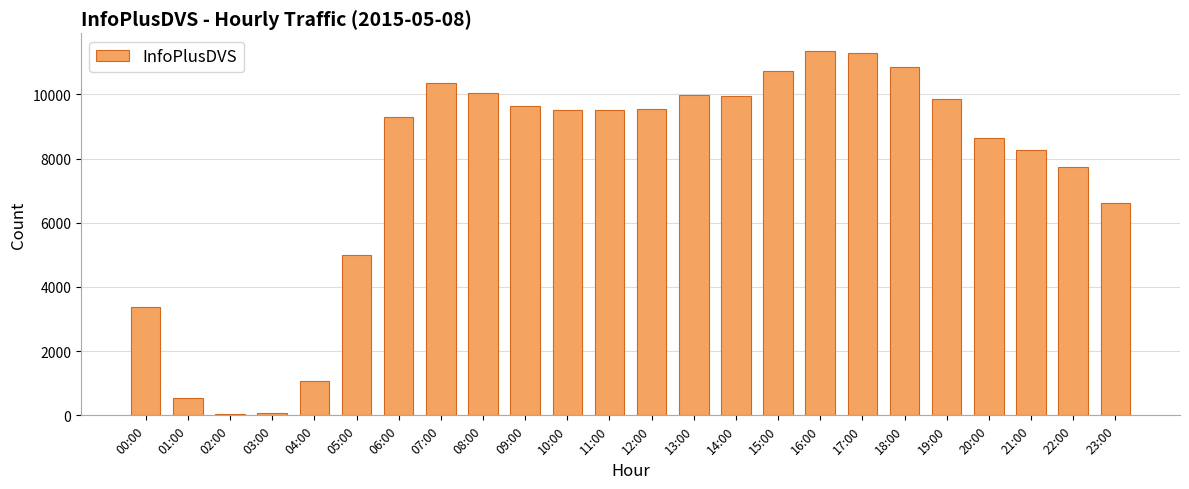

What is the difference between the maximum and minimum values?

11301